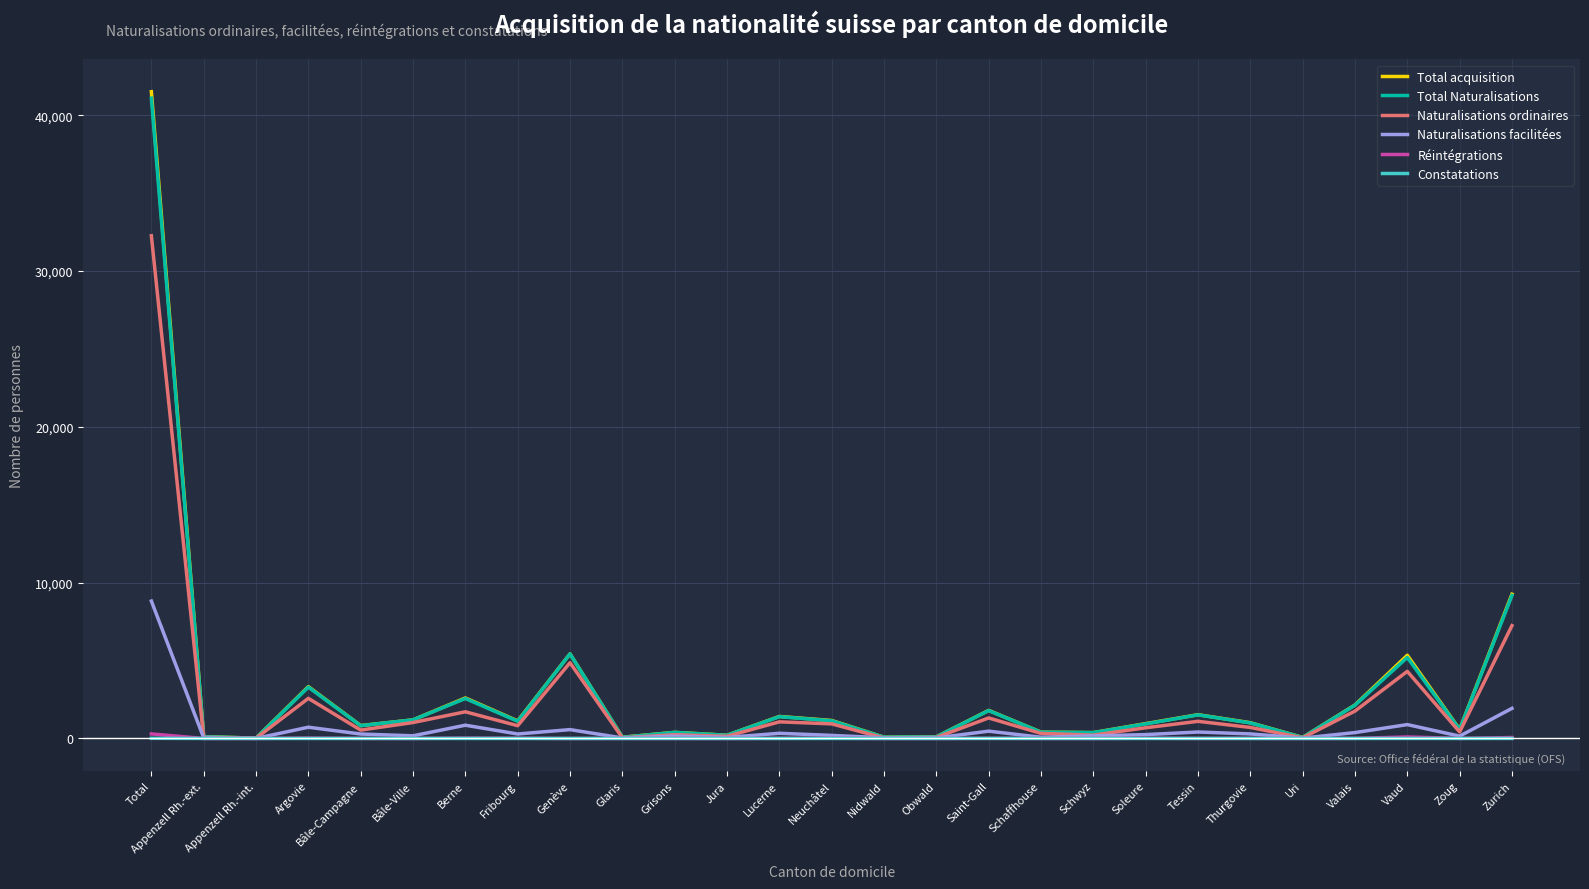

True or false: Total acquisition has a value of 1194 at Bâle-Ville.

True